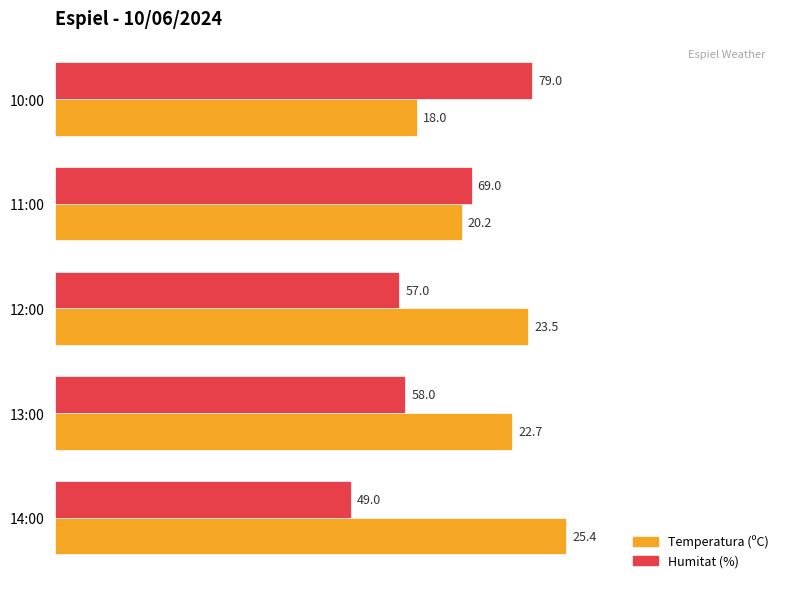

What is the difference between the Temperatura (ºC) values at 10:00 and 12:00?

18.3